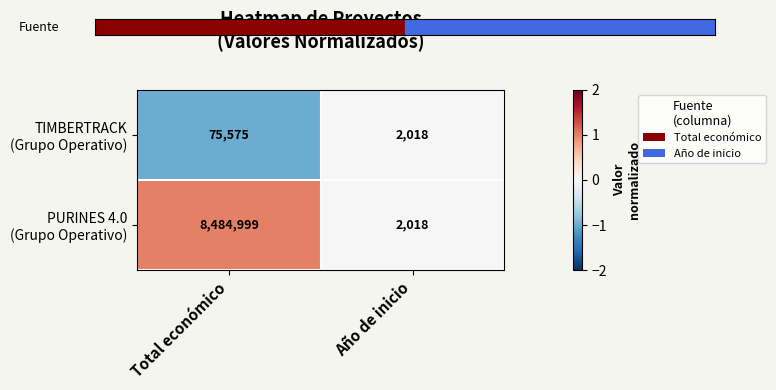

What is the spread (max minus min) of values at Total económico?

8409424